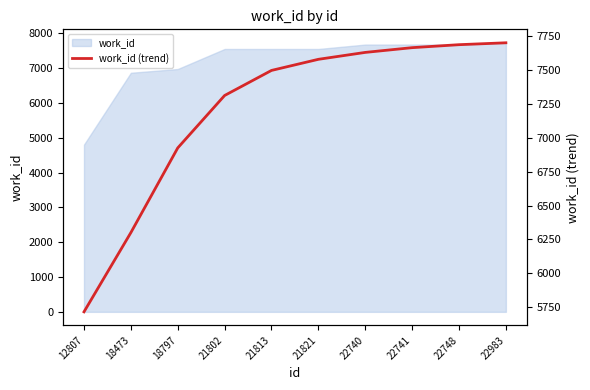

Reading left to right, transcribe all the data shown in this chart.

12807=5716	18473=6301	18797=6926	21802=7313	21813=7498	21821=7580	22740=7631	22741=7666	22748=7688	22983=7702